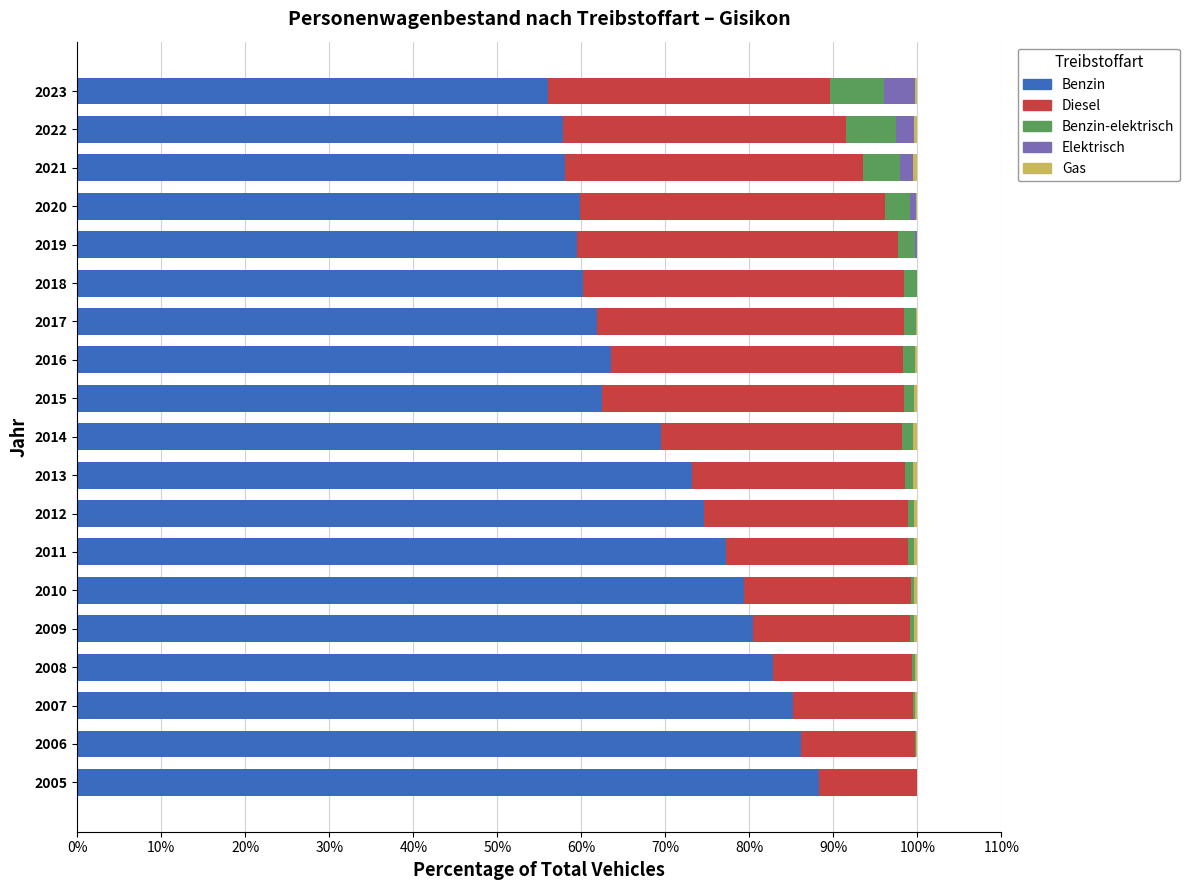

At which label does Benzin reach its peak?

2005